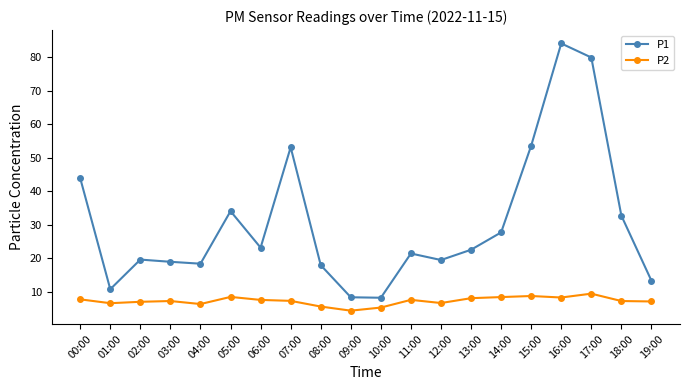

Rank the series by their maximum value, from lowest to highest.

P2, P1